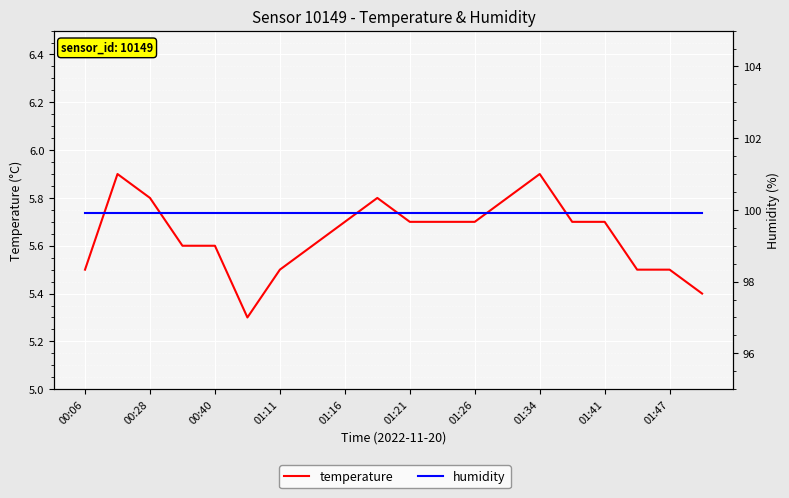

List the series in order of their overall mean, lowest first.

temperature, humidity